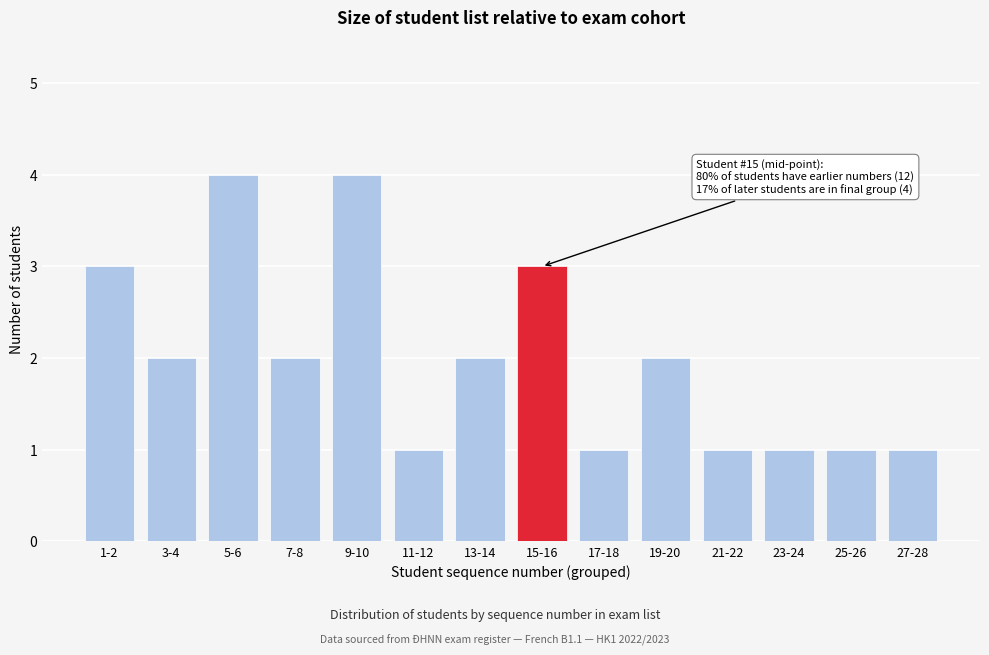

Reading left to right, extract all data points from this chart.

3	2	4	2	4	1	2	3	1	2	1	1	1	1